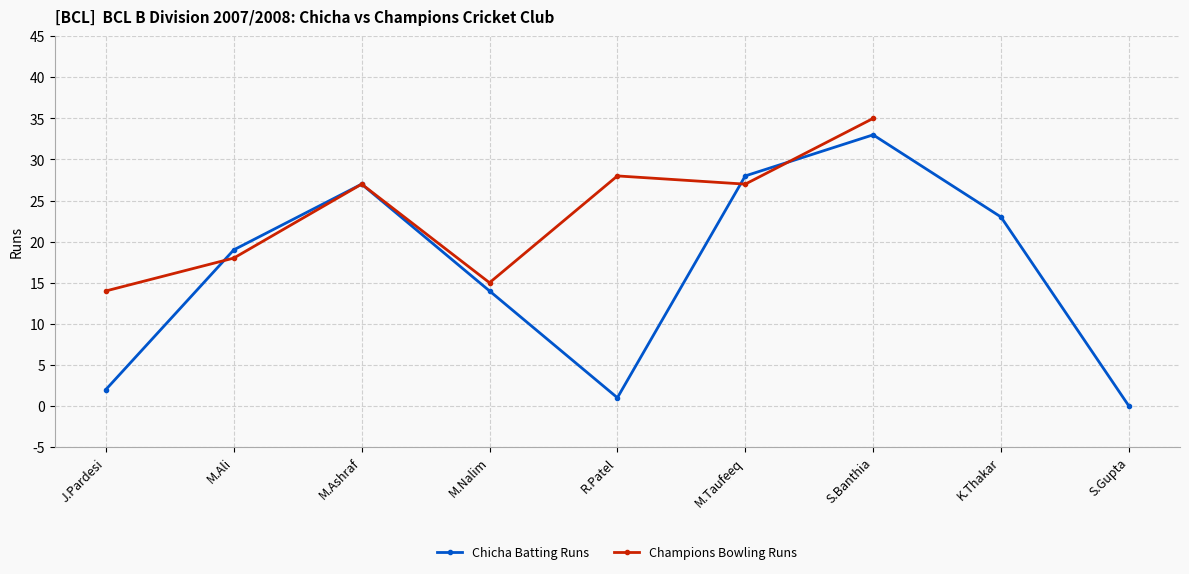

What is the difference between the maximum and minimum values in the Champions Bowling Runs series?

21.0